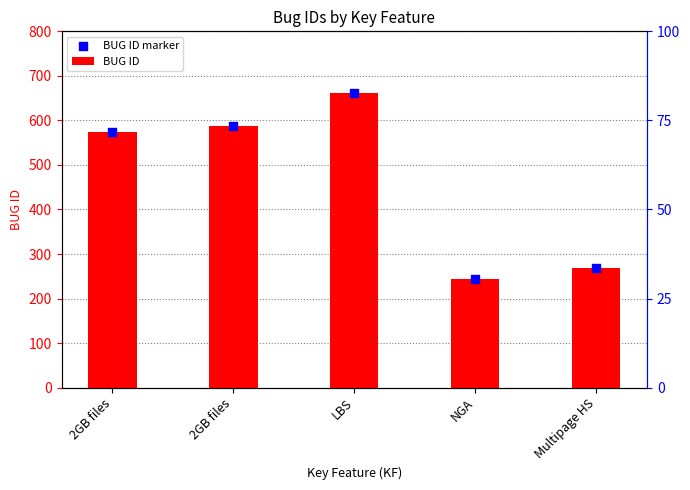

What are all the series names shown in the legend?

BUG ID, BUG ID marker